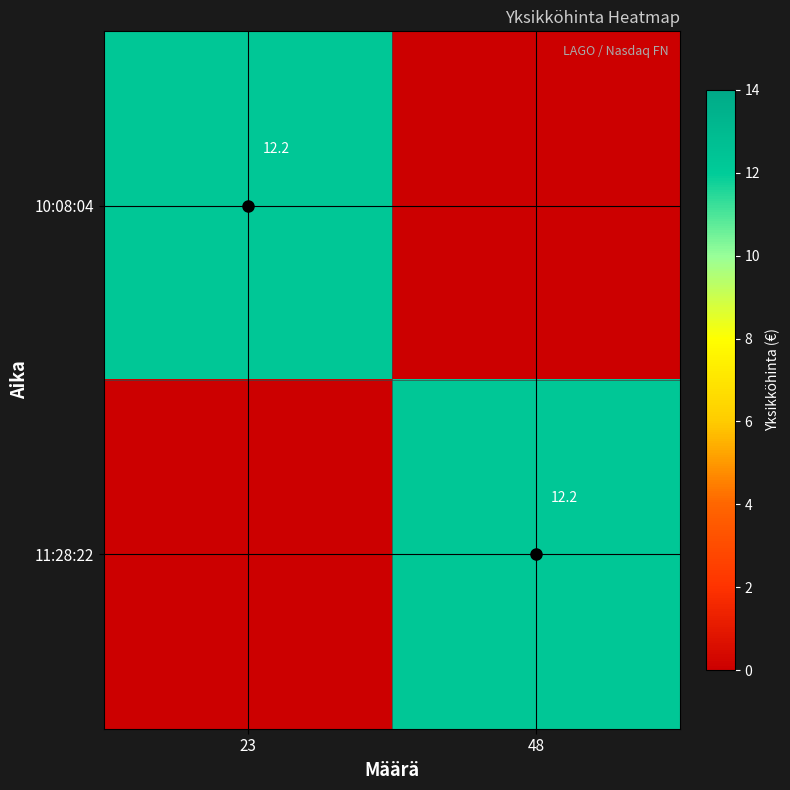

At which label does 11:28:22 first exceed 12?

48